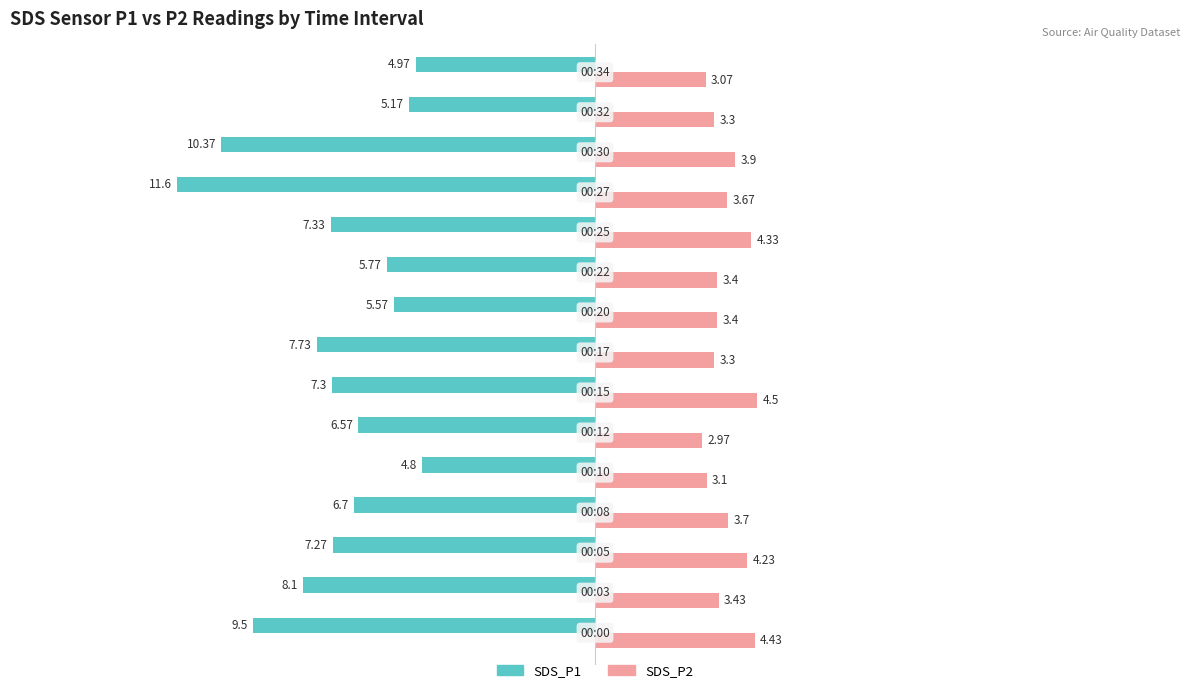

At how many categories does at least one series exceed -4?

15